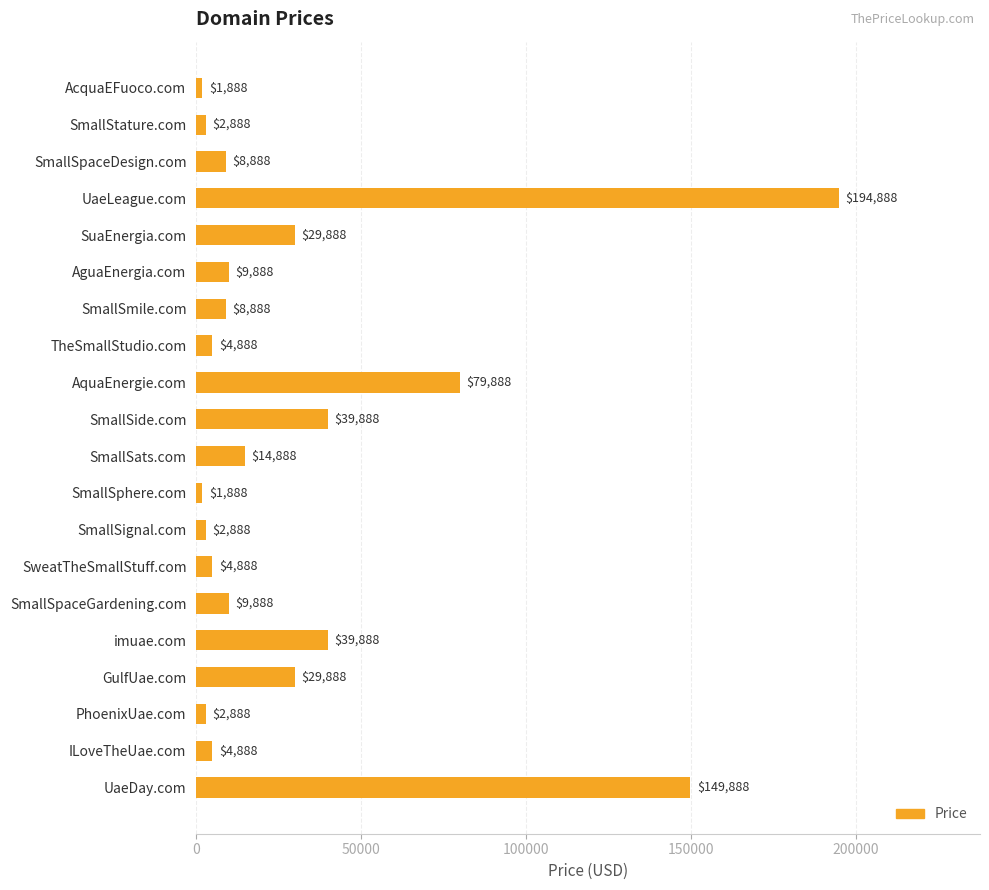

Reading top to bottom, extract all data points from this chart.

AcquaEFuoco.com=1888	SmallStature.com=2888	SmallSpaceDesign.com=8888	UaeLeague.com=194888	SuaEnergia.com=29888	AguaEnergia.com=9888	SmallSmile.com=8888	TheSmallStudio.com=4888	AquaEnergie.com=79888	SmallSide.com=39888	SmallSats.com=14888	SmallSphere.com=1888	SmallSignal.com=2888	SweatTheSmallStuff.com=4888	SmallSpaceGardening.com=9888	imuae.com=39888	GulfUae.com=29888	PhoenixUae.com=2888	ILoveTheUae.com=4888	UaeDay.com=149888